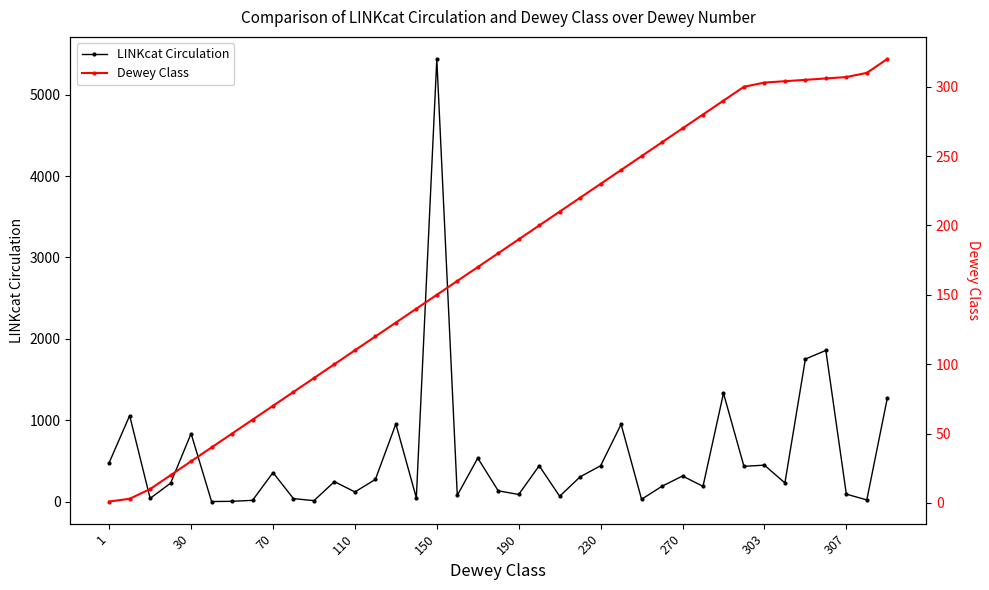

List the series in order of their overall mean, highest first.

LINKcat Circulation, Dewey Class